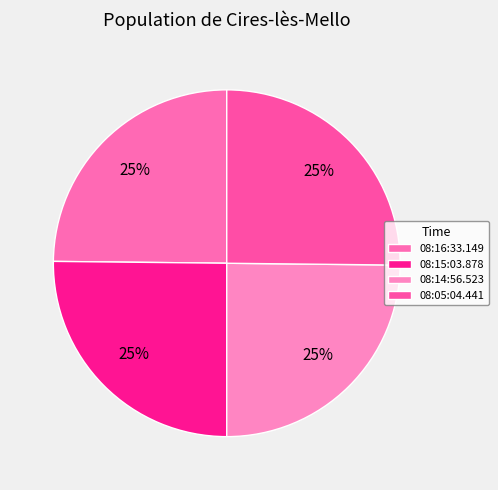

True or false: 08:15:03.878 accounts for 11% of the total.

False